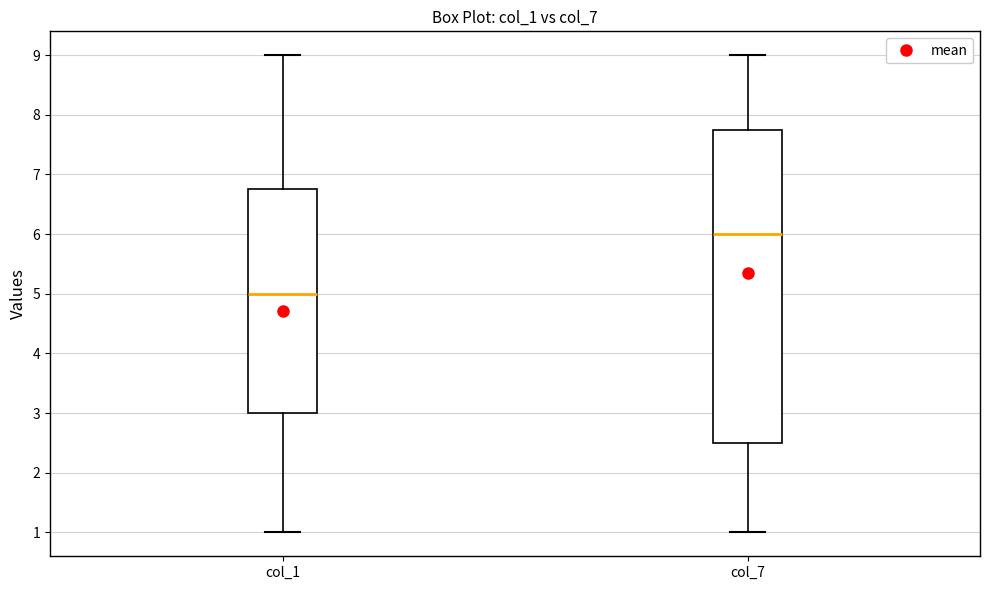

Reading left to right, read every box against the y-axis: the position of its median line, the range the box covers, and the ends of its whiskers. The values are not printed on the chart, so give them approximately, as read against the axis.

col_1: median 5.0, box 3.0 to 6.8, whiskers 1.0 to 9.0
col_7: median 6.0, box 2.5 to 7.8, whiskers 1.0 to 9.0